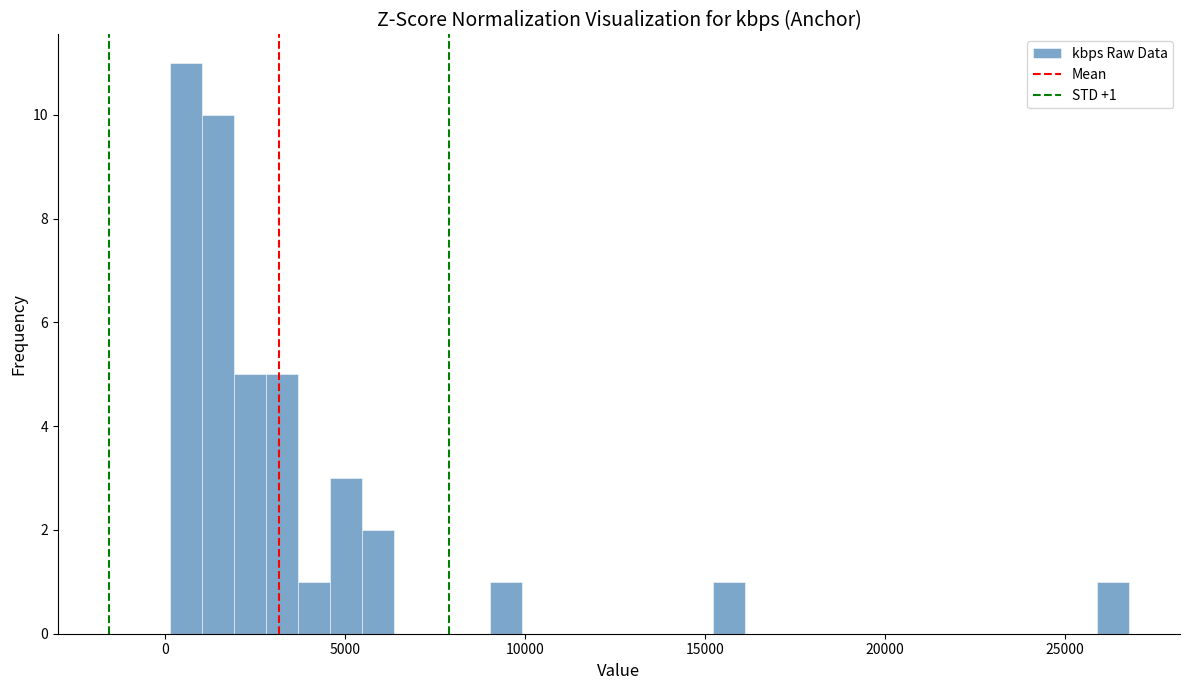

Read against the x-axis, roughly where is the centre of the tallest bar?

500